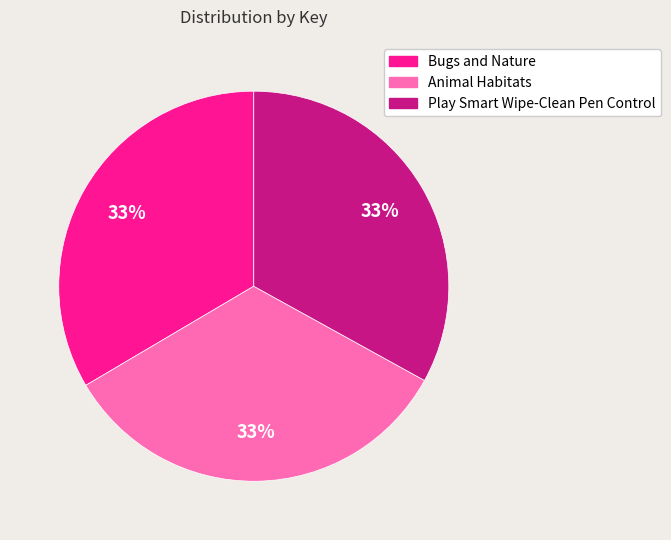

Is it true that Play Smart Wipe-Clean Pen Control is 33% of the pie?

True